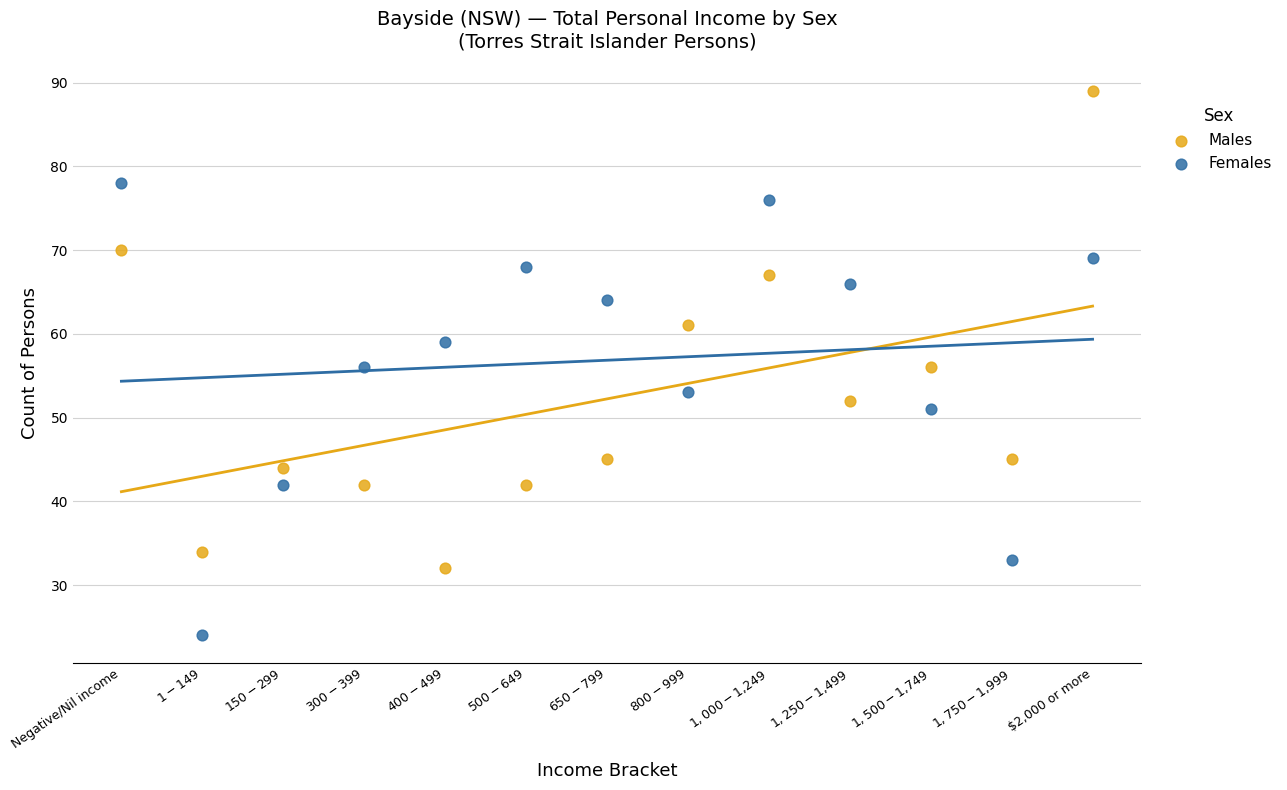

Which series has the largest Y range (max minus min)?

Males